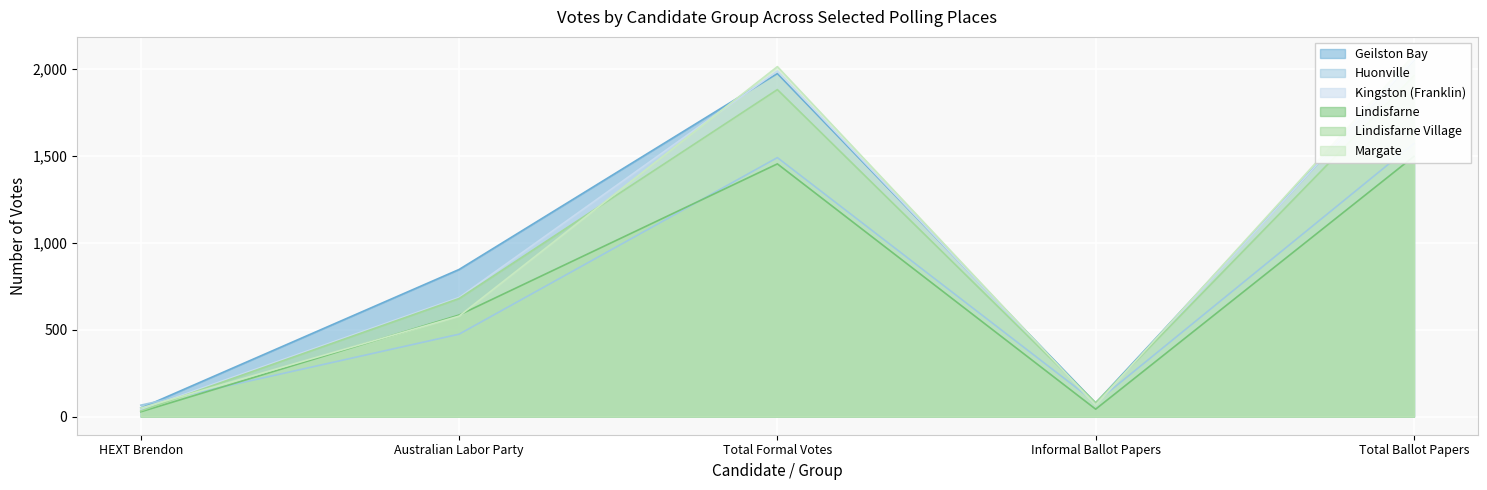

Reading right to left, extract all data points from this chart.

Geilston Bay: 2050	78	1972	846	49
Huonville: 1570	81	1489	474	66
Kingston (Franklin): 2054	67	1987	685	40
Lindisfarne: 1496	43	1453	584	28
Lindisfarne Village: 1960	80	1880	679	33
Margate: 2079	67	2012	578	49